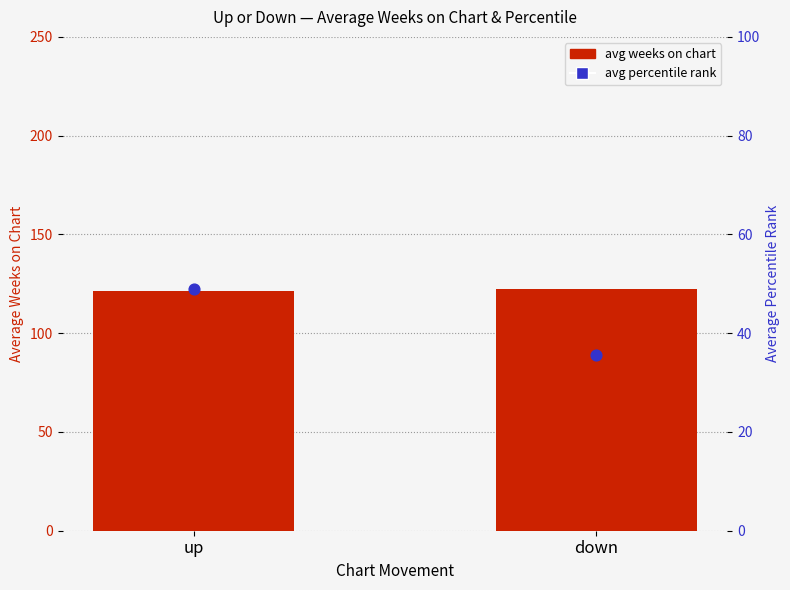

Which series reaches the minimum Y coordinate?

avg percentile rank